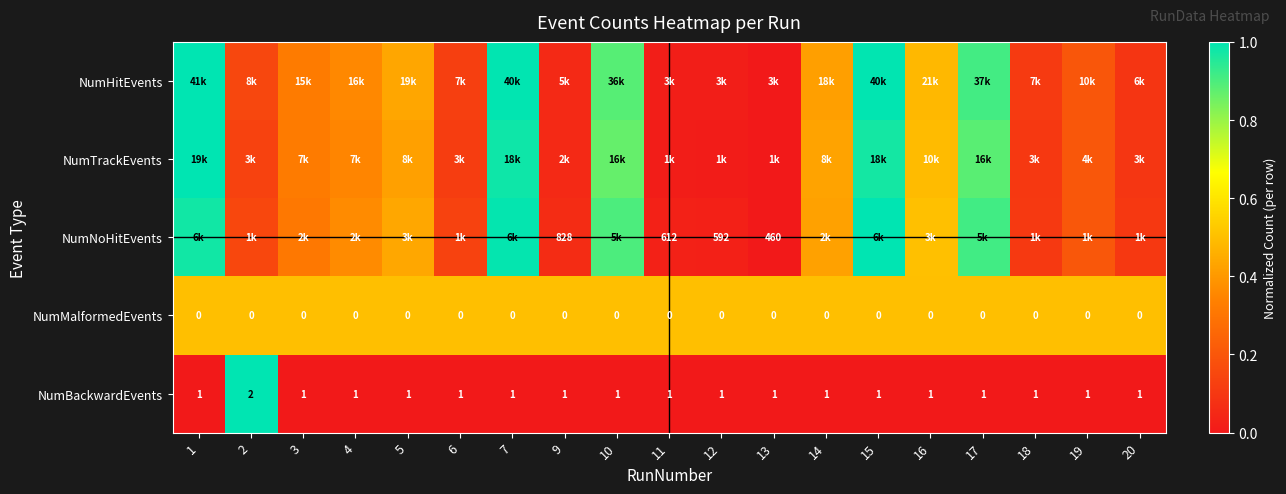

The value of NumBackwardEvents at 6 is 0.6. True or false?

False